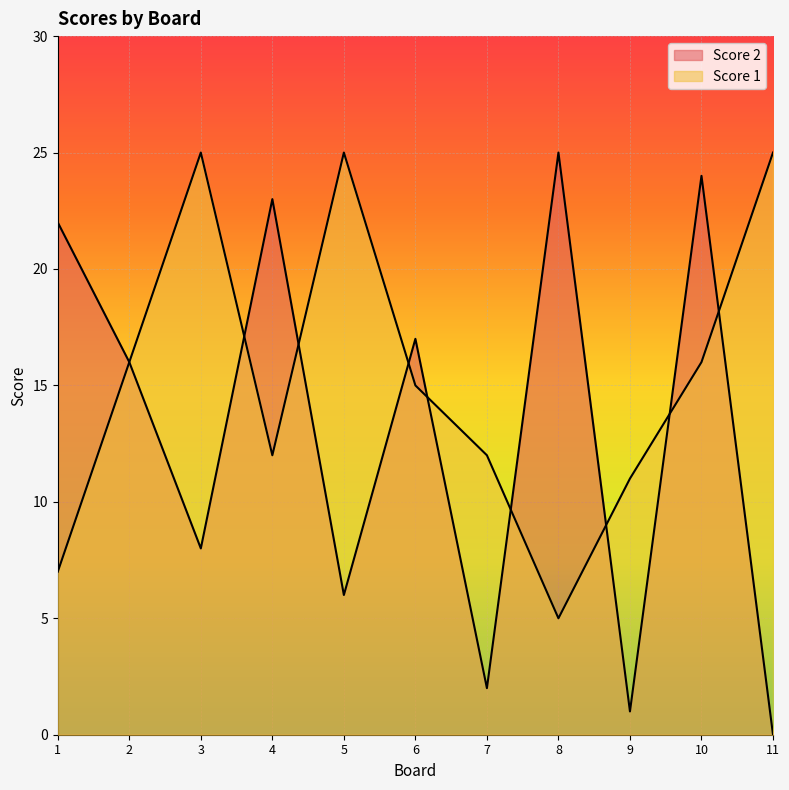

Count the number of categories in the chart.

11